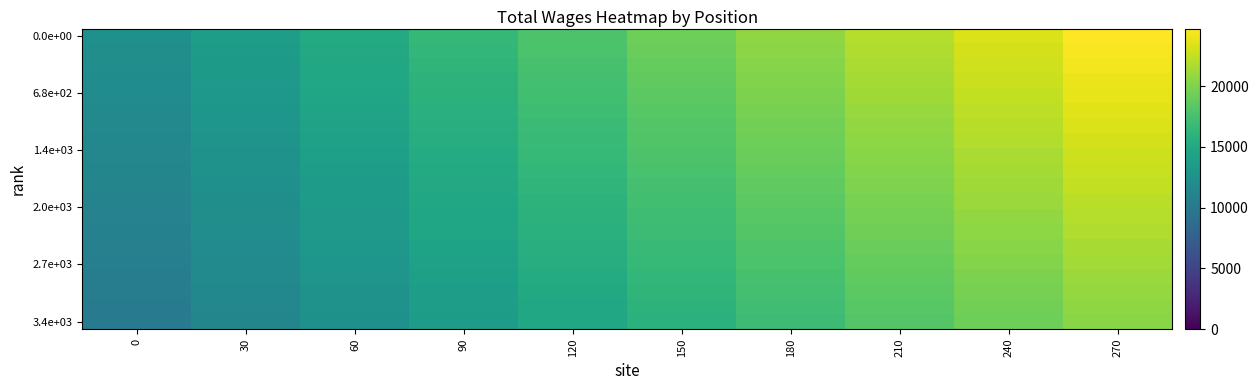

Which series has the largest total across all categories?

0.0e+00